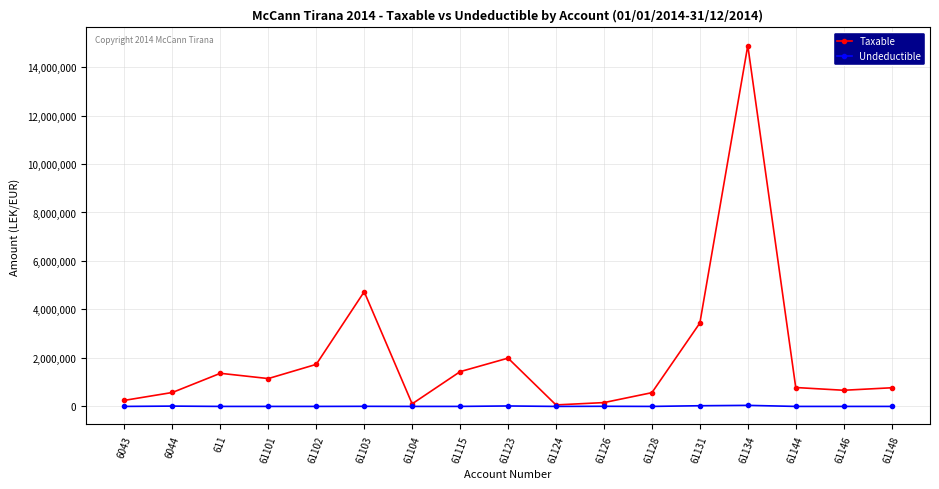

What is the difference between the Undeductible values at 61104 and 61126?

5100.0